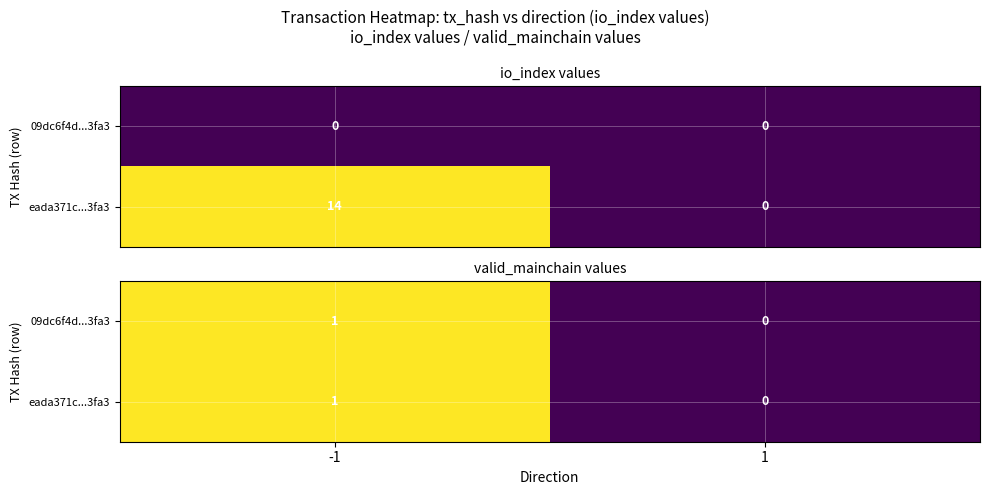

The 09dc6f4d...3fa3 series shows 0 at 1. True or false?

True